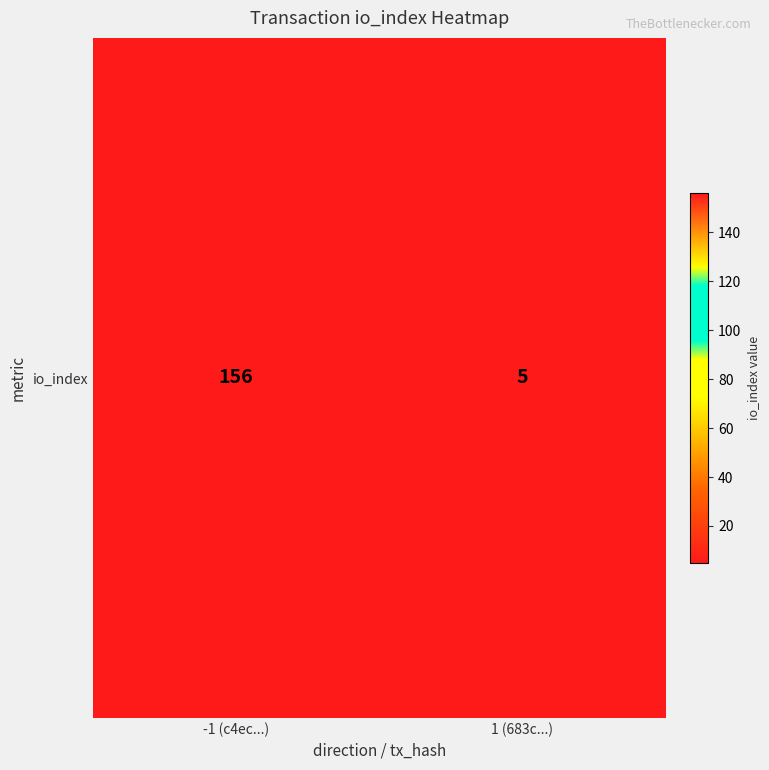

The chart shows a value of 104 at -1 (c4ec...). True or false?

False